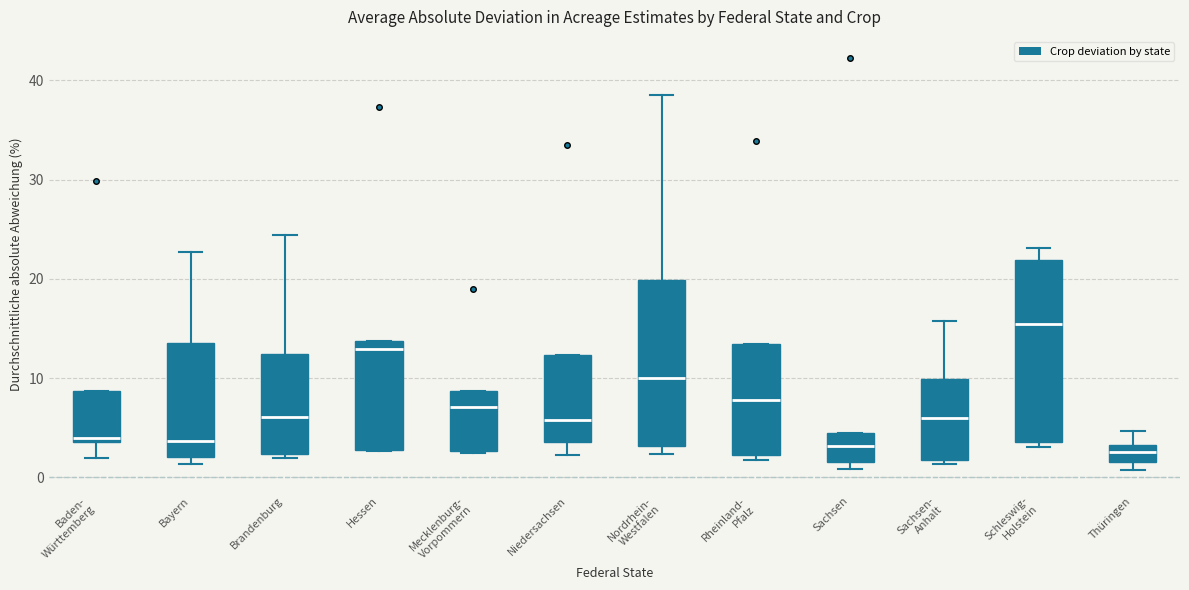

Reading left to right, read every box against the y-axis: the position of its median line, the range the box covers, and the ends of its whiskers. The values are not printed on the chart, so give them approximately, as read against the axis.

Baden- Württemberg: median 4 (just above the box's lower edge), box 4 to 9, whiskers 2 to 9
Bayern: median 4, box 2 to 14, whiskers 1 to 23
Brandenburg: median 6, box 2 to 12, whiskers 2 (just below the box's lower edge) to 24
Hessen: median 13, box 3 to 14, whiskers 3 to 14
Mecklenburg- Vorpommern: median 7, box 3 to 9, whiskers 2 to 9
Niedersachsen: median 6, box 4 to 12, whiskers 2 to 12
Nordrhein- Westfalen: median 10, box 3 to 20, whiskers 2 to 39
Rheinland- Pfalz: median 8, box 2 to 13, whiskers 2 (just below the box's lower edge) to 13
Sachsen: median 3, box 2 to 5, whiskers 1 to 5
Sachsen- Anhalt: median 6, box 2 to 10, whiskers 1 to 16
Schleswig- Holstein: median 15, box 4 to 22, whiskers 3 to 23
Thüringen: median 3 (inside the box), box 2 to 3, whiskers 1 to 5